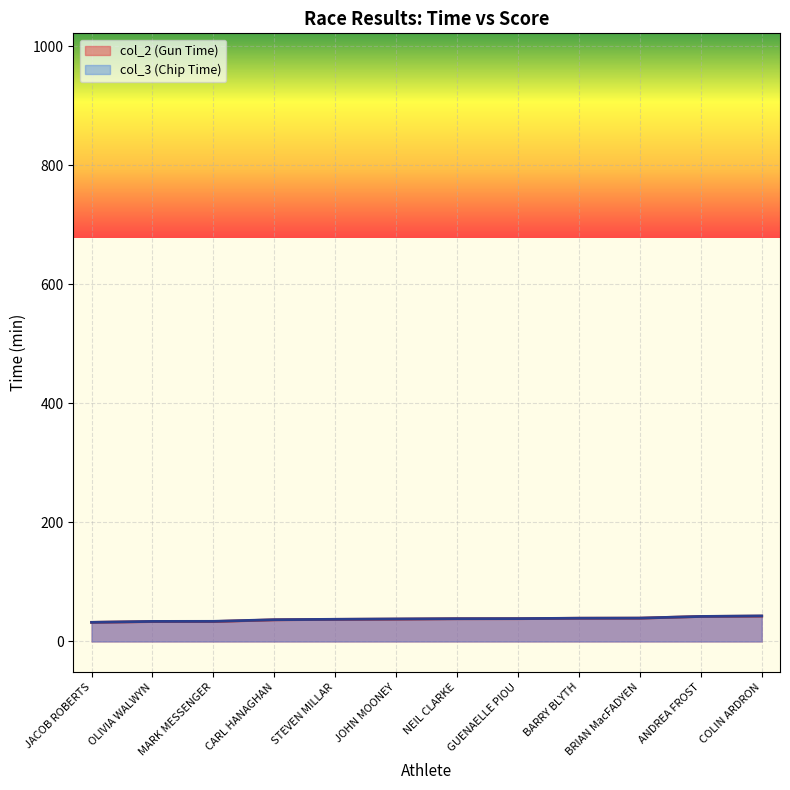

How many data points does each series have?

12